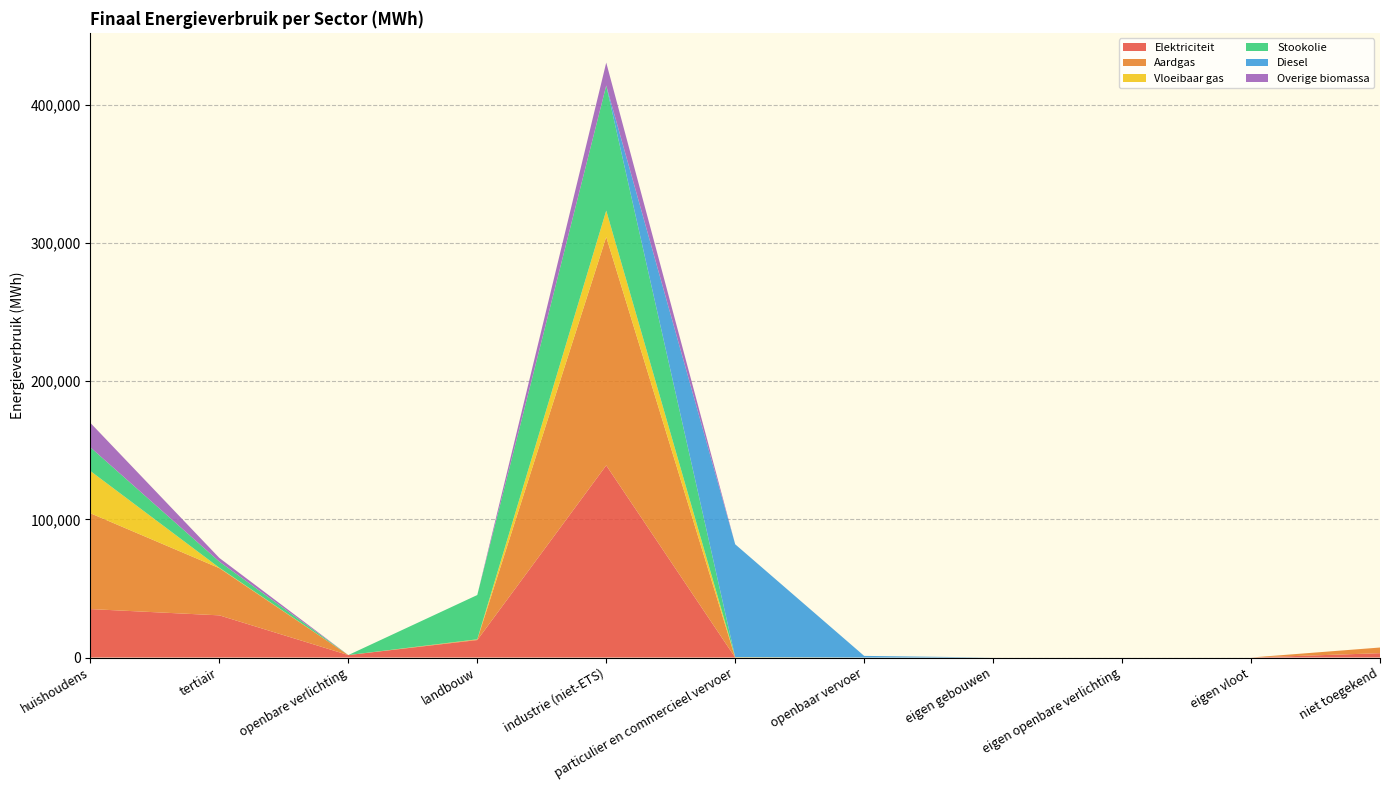

Reading left to right, list all the values displayed in this chart.

Elektriciteit: 35070.1	30528.8	1777.7	12636.6	139115.1	11.5	0.0	0.0	0.0	0.0	3138.9
Aardgas: 69384.5	34185.7	0.0	438.3	165429.8	22.8	0.0	0.0	0.0	0.0	4104.6
Vloeibaar gas: 30585.2	279.0	0.0	117.0	19069.0	217.8	0.0	0.0	0.0	0.0	0.0
Stookolie: 17137.8	4437.4	0.0	32061.6	90561.3	0.0	0.0	0.0	0.0	0.0	0.0
Diesel: 0.0	0.0	0.0	0.0	0.0	81731.1	1181.8	0.0	0.0	0.0	0.0
Overige biomassa: 17695.8	2657.4	0.0	0.0	16580.1	0.0	0.0	0.0	0.0	0.0	0.0